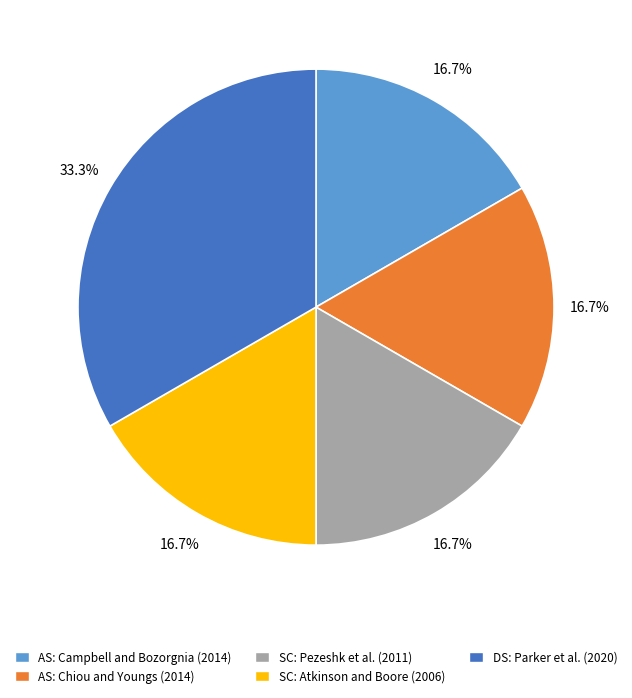

Count the number of slices in the pie.

5